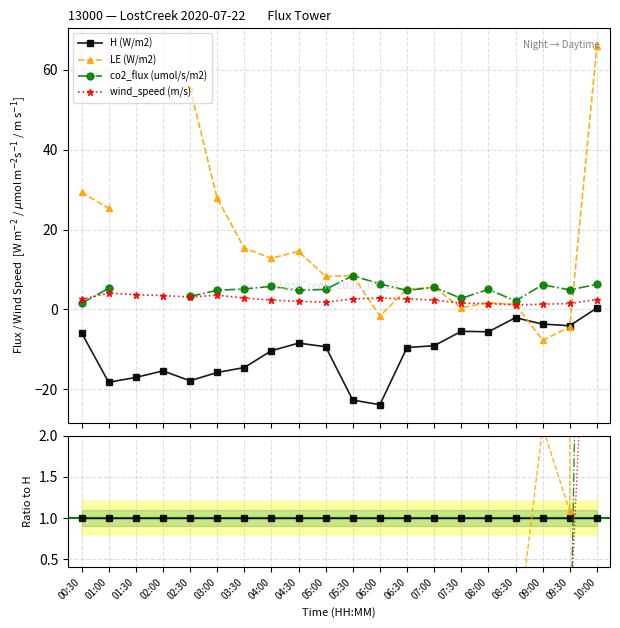

How many series are shown in this chart?

4